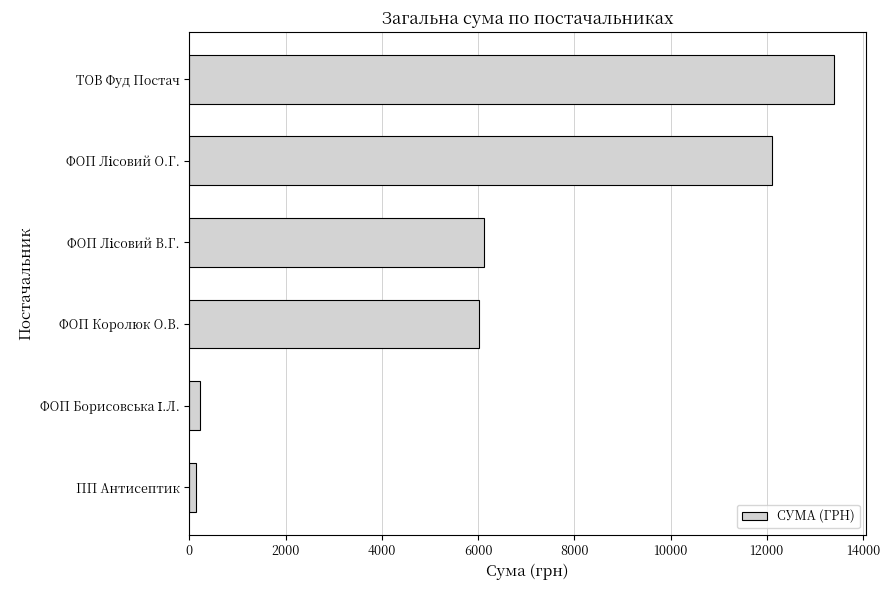

How many values are below 6122?

3